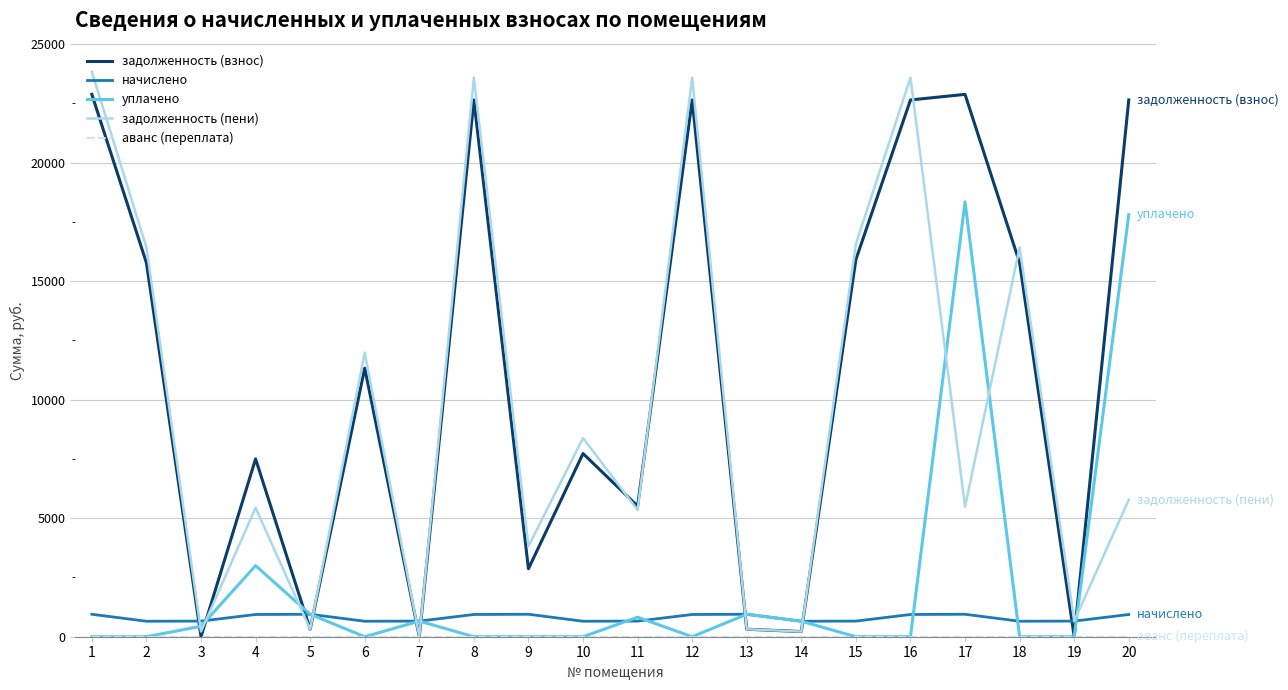

What is the difference between the начислено values at 17 and 15?

288.6